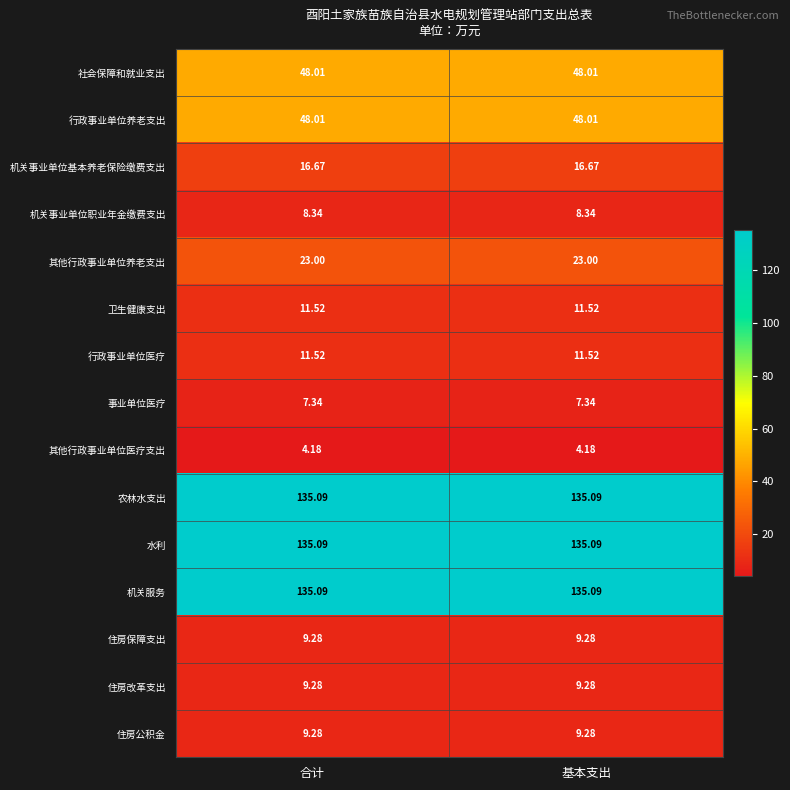

Which series has the largest range (max minus min)?

社会保障和就业支出